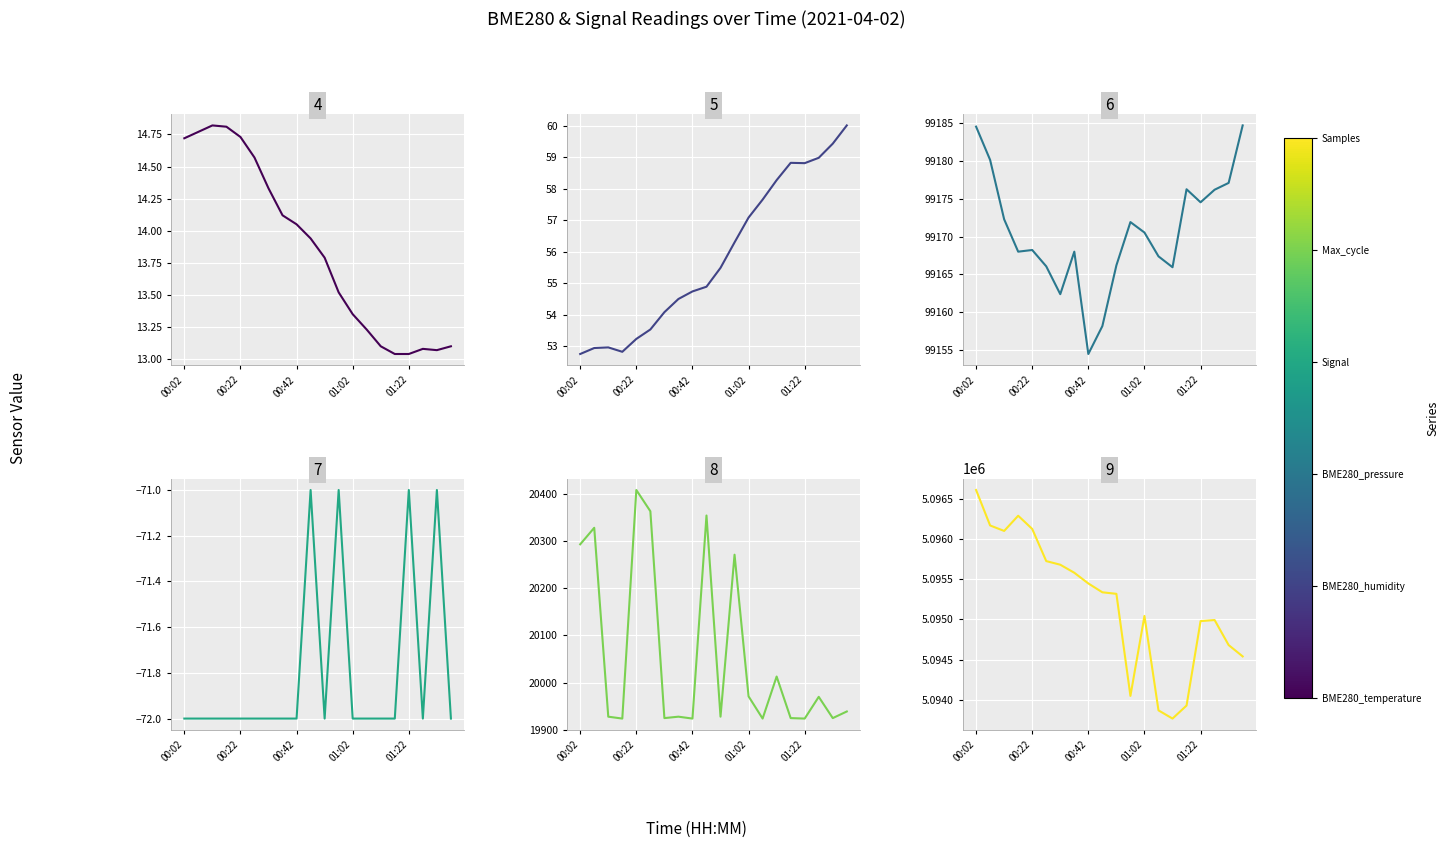

At which category does Max_cycle reach its first local peak?

00:22